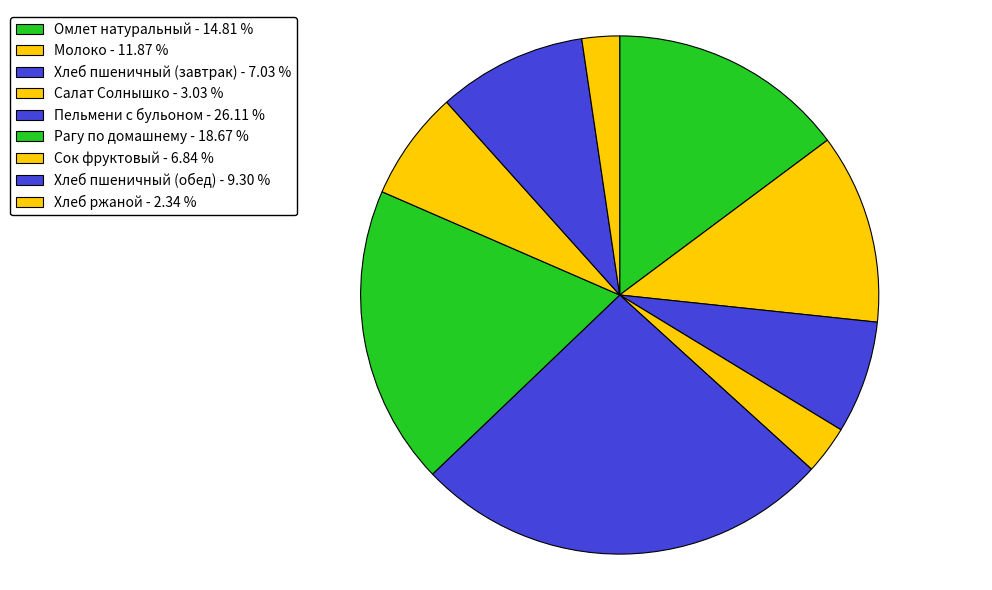

Which slice is the smallest?

Хлеб ржаной